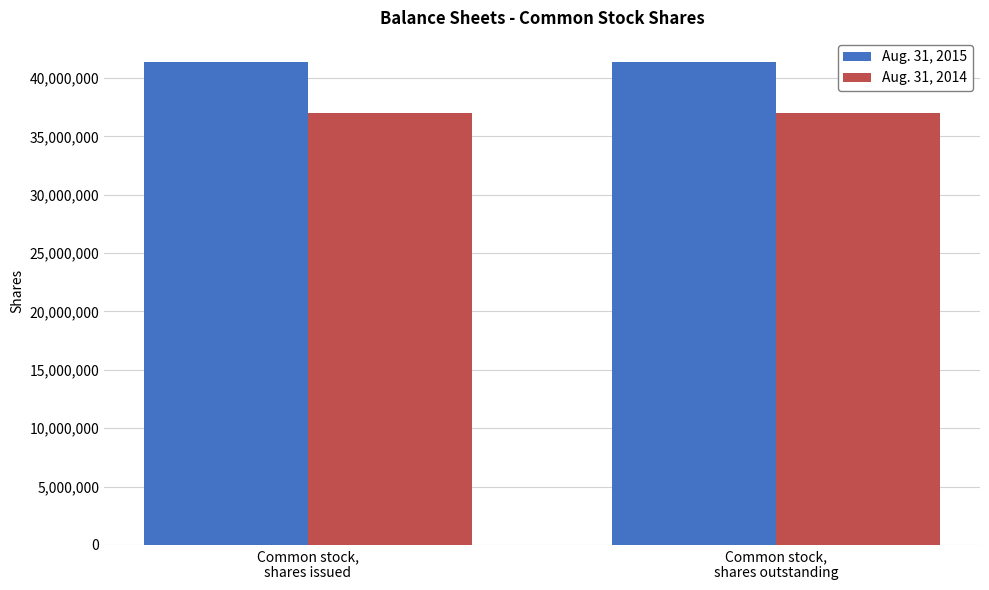

Which series has the largest total across all categories?

Aug. 31, 2015